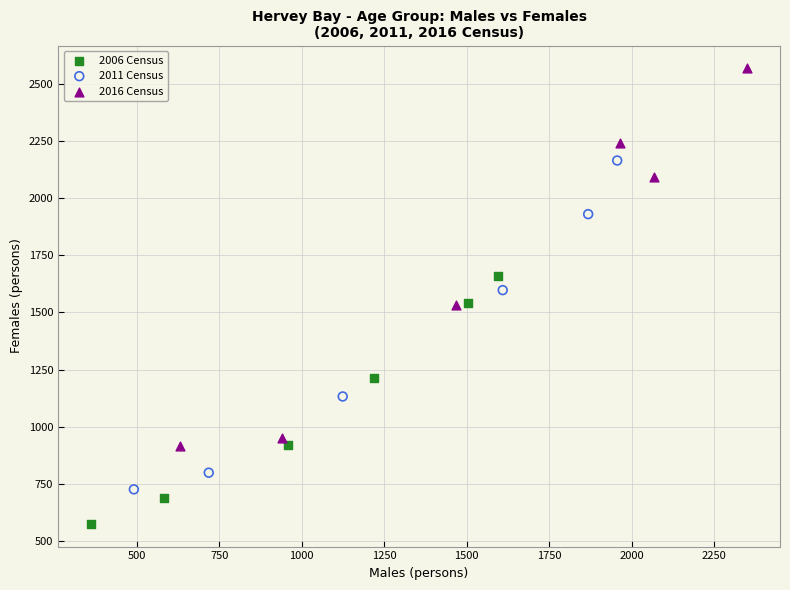

Which series contains the lowest Y value?

2006 Census